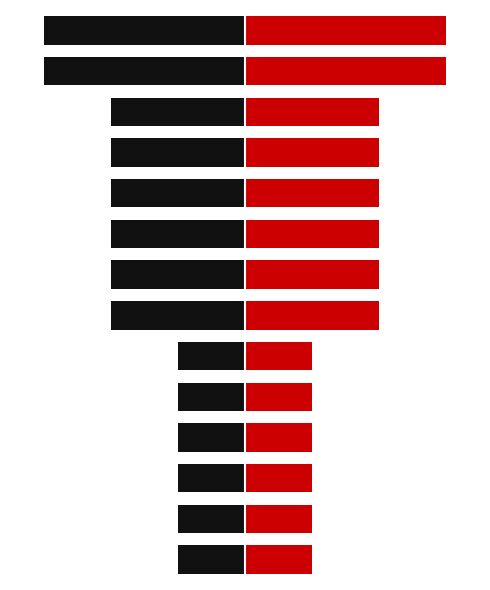

Rank the series at 8 from highest to lowest value.

Right, Left